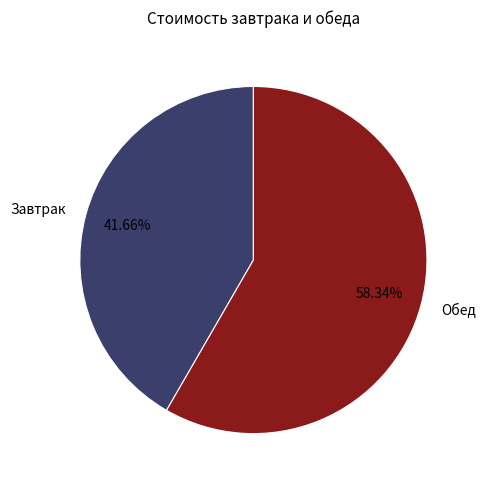

Rank the categories by value from lowest to highest.

Завтрак, Обед